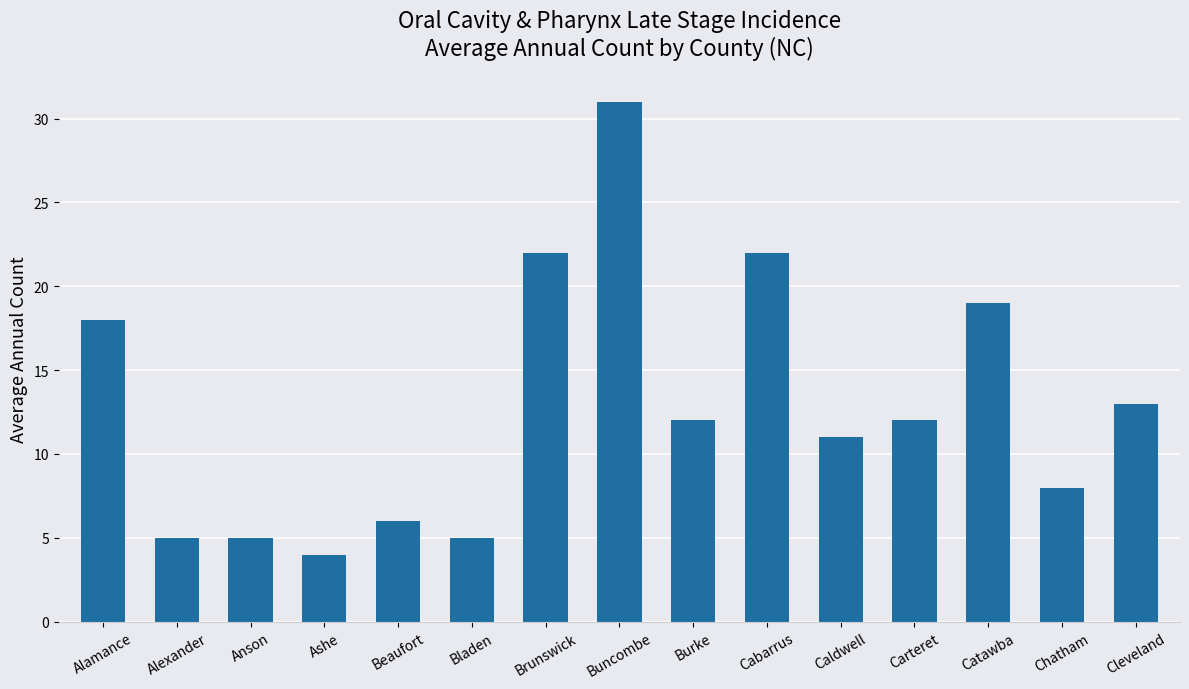

What is the label of the 1st bar from the right?

Cleveland